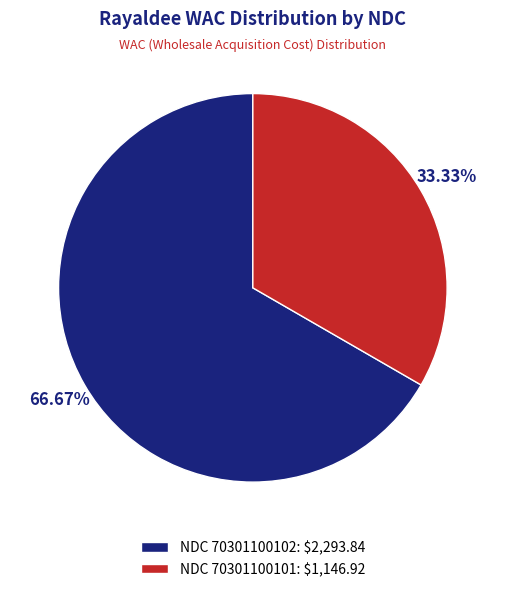

Rank the categories by value from lowest to highest.

NDC 70301100101: $1,146.92, NDC 70301100102: $2,293.84